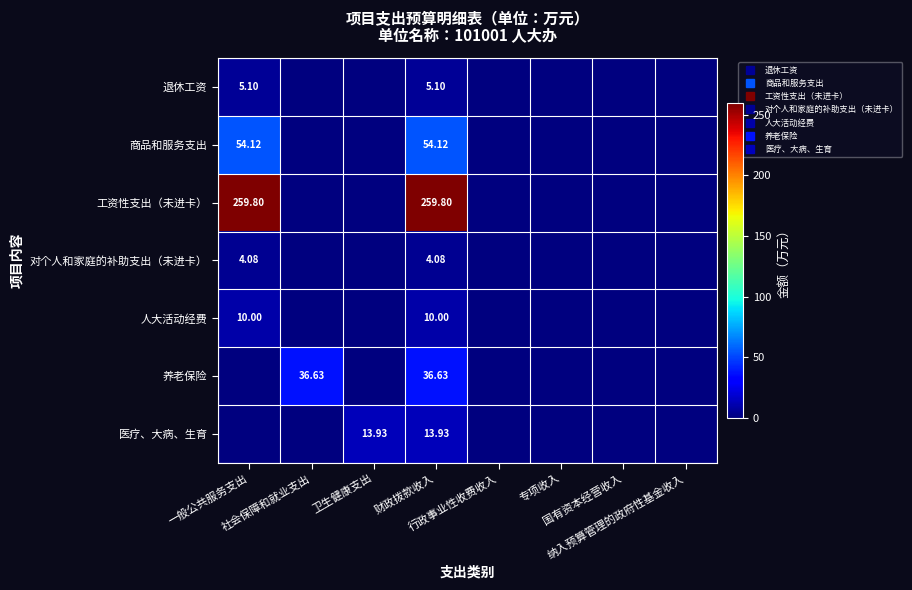

How many data points does each series have?

8